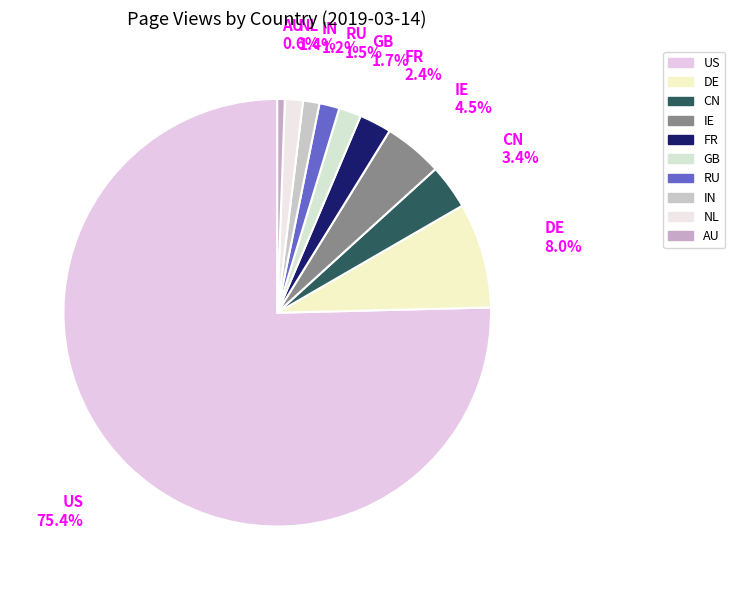

Does IE represent more than half of the total?

No